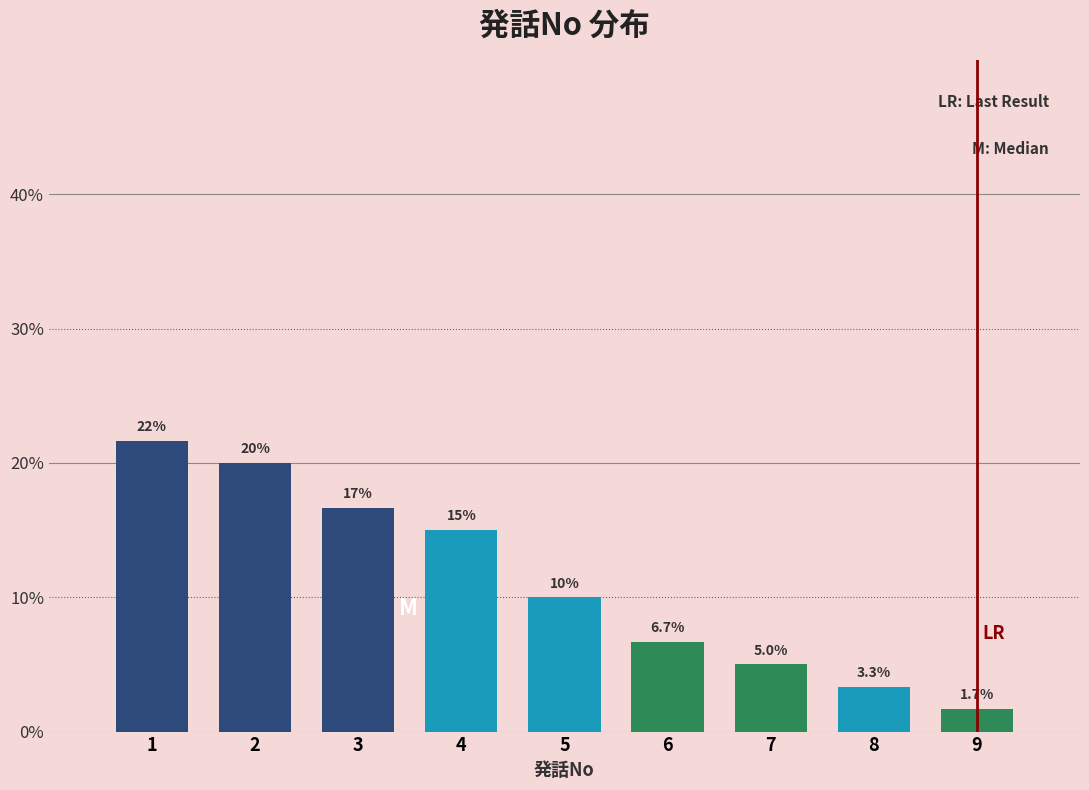

Reading left to right, what are all the values shown in this chart?

1=21.7	2=20.0	3=16.7	4=15.0	5=10.0	6=6.7	7=5.0	8=3.3	9=1.7